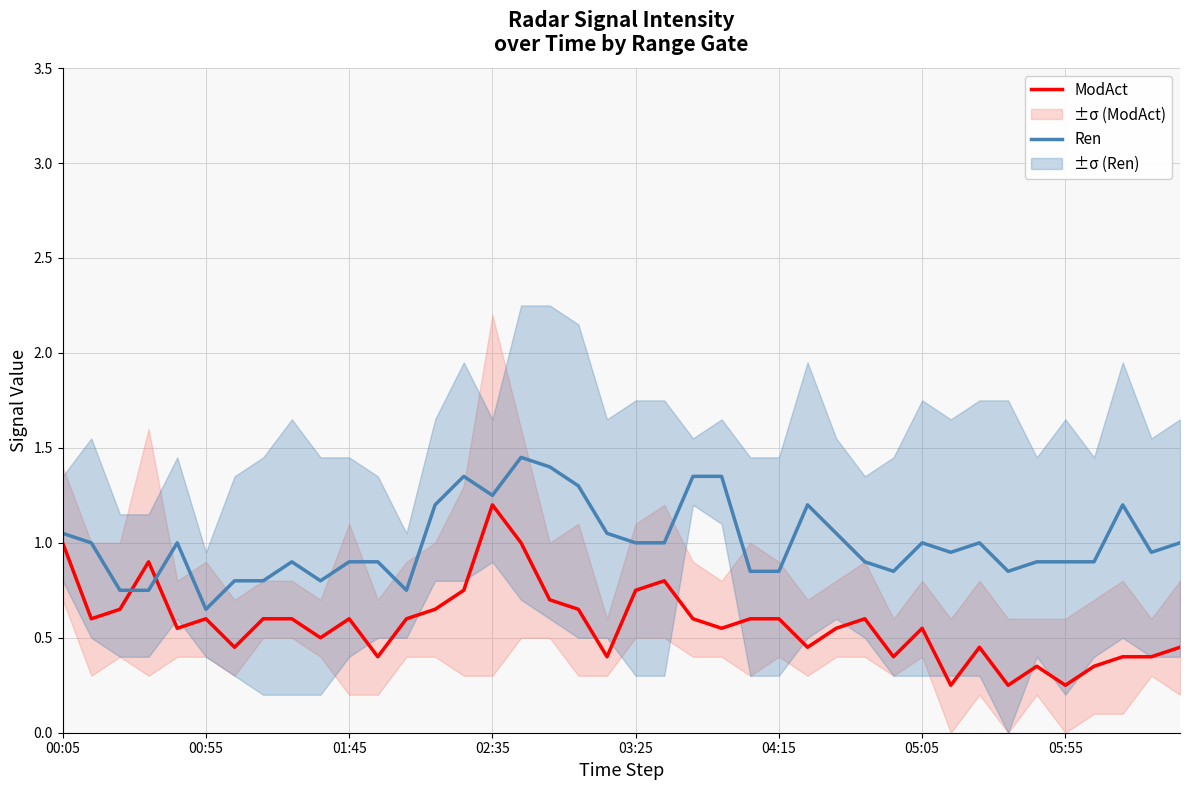

True or false: Ren has more than 2 points higher than both neighbors.

True